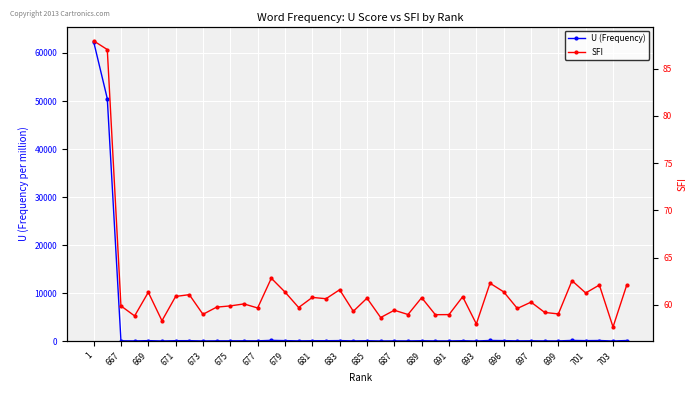

What is the difference between the highest and lowest values at 673?

20.7